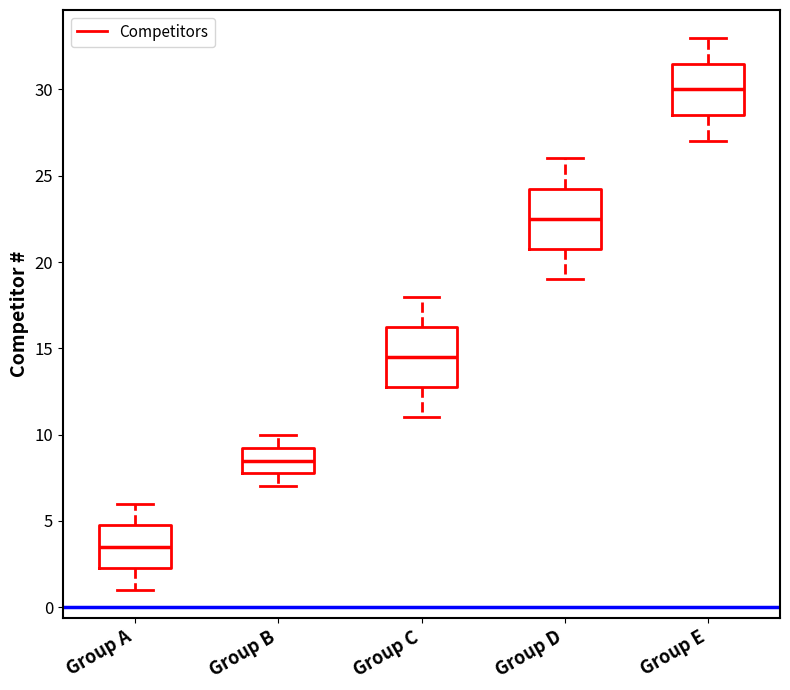

Which box has the lowest median line?

Group A